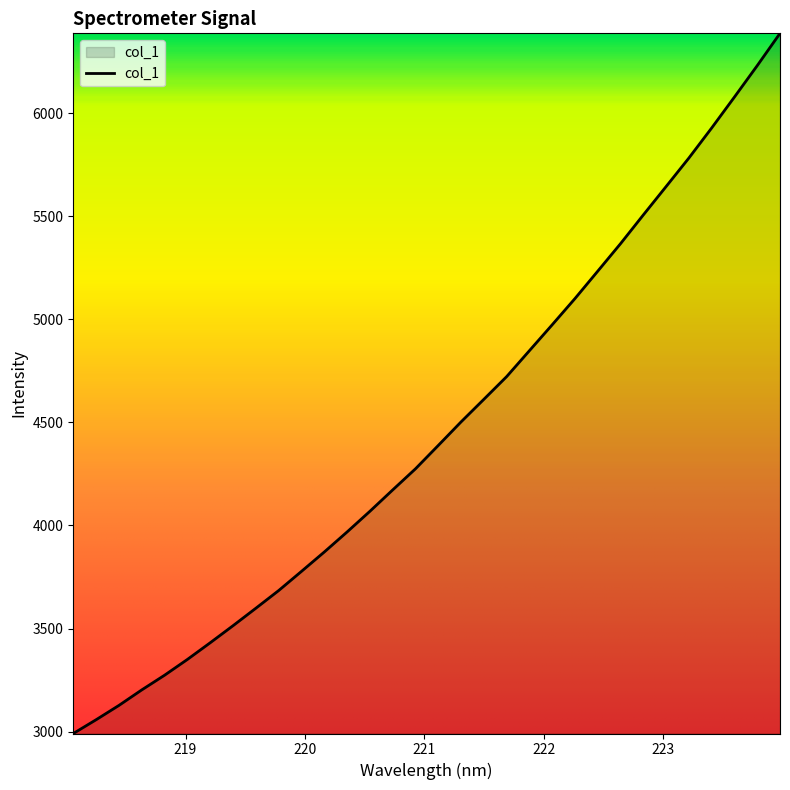

What is the smallest value displayed?

2990.7